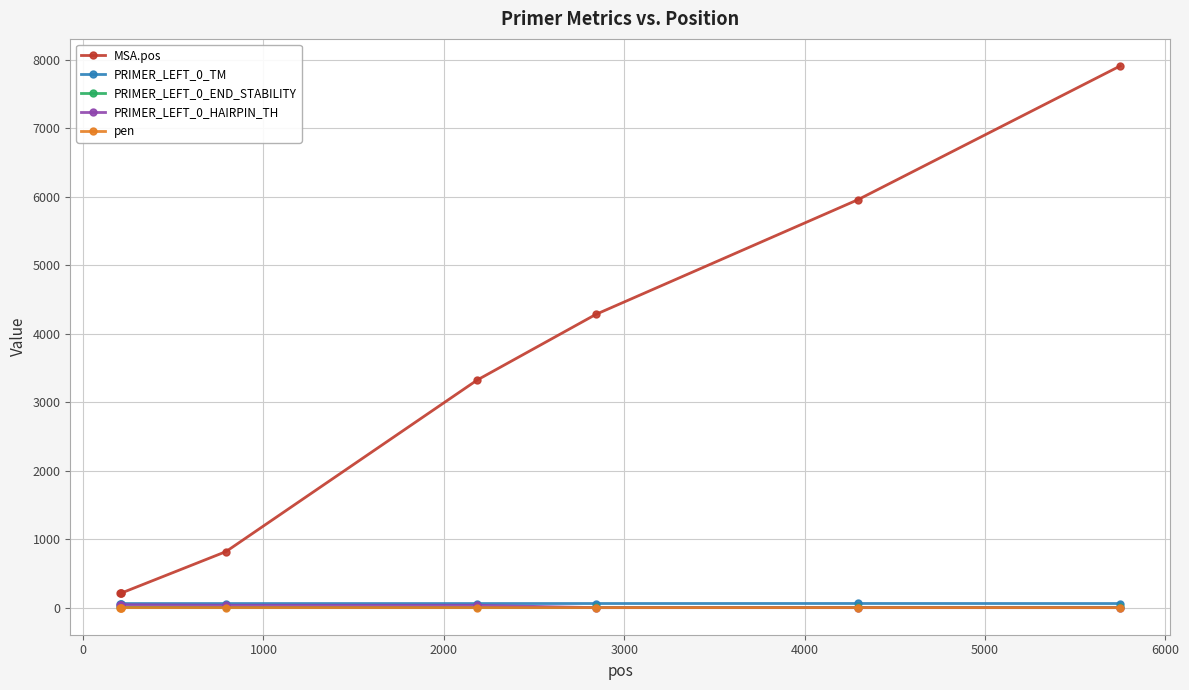

Which series has the largest range (max minus min)?

MSA.pos